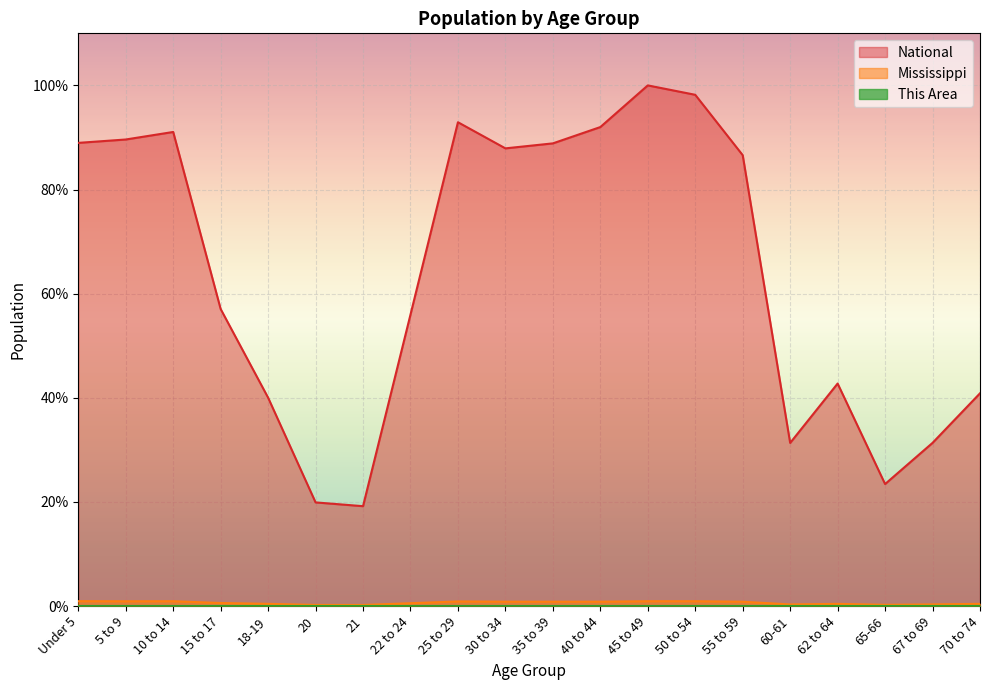

Does the chart display data point markers on the line(s)?

No